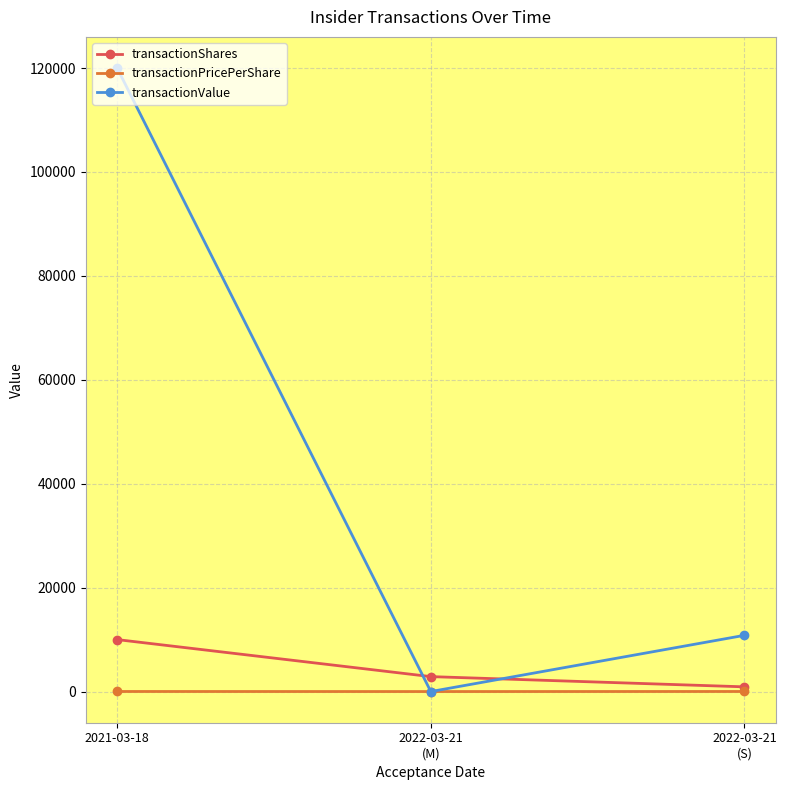

Rank the categories by transactionShares value from lowest to highest.

2022-03-21
(S), 2022-03-21
(M), 2021-03-18